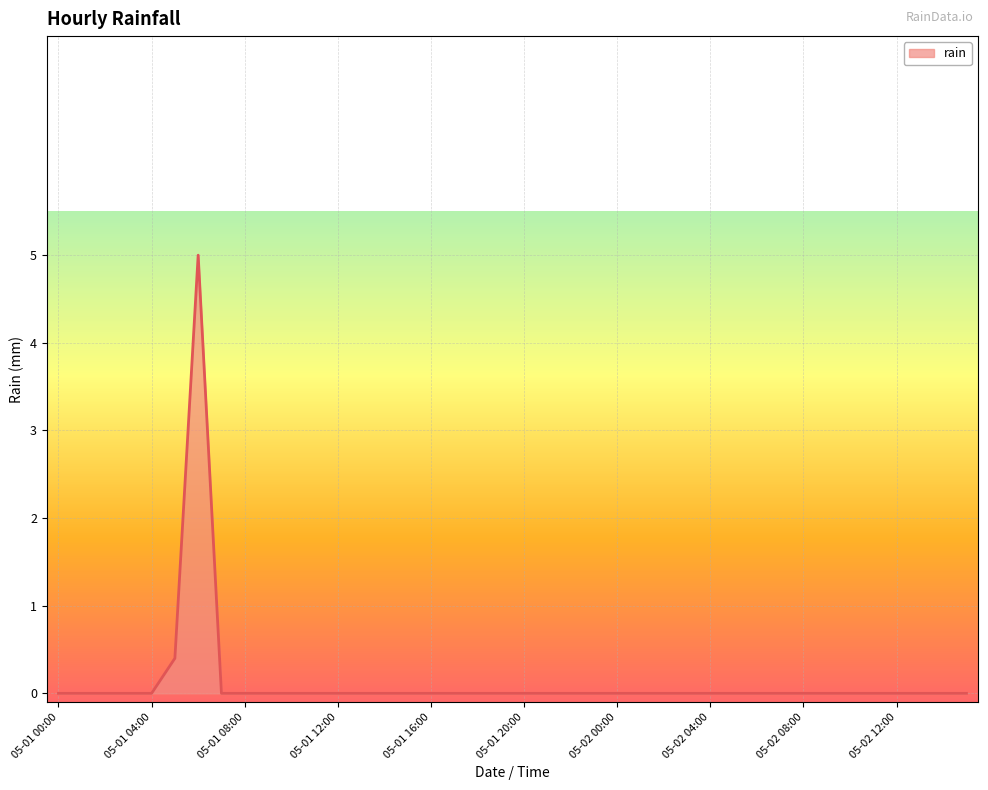

What is the sum of all values?

5.4